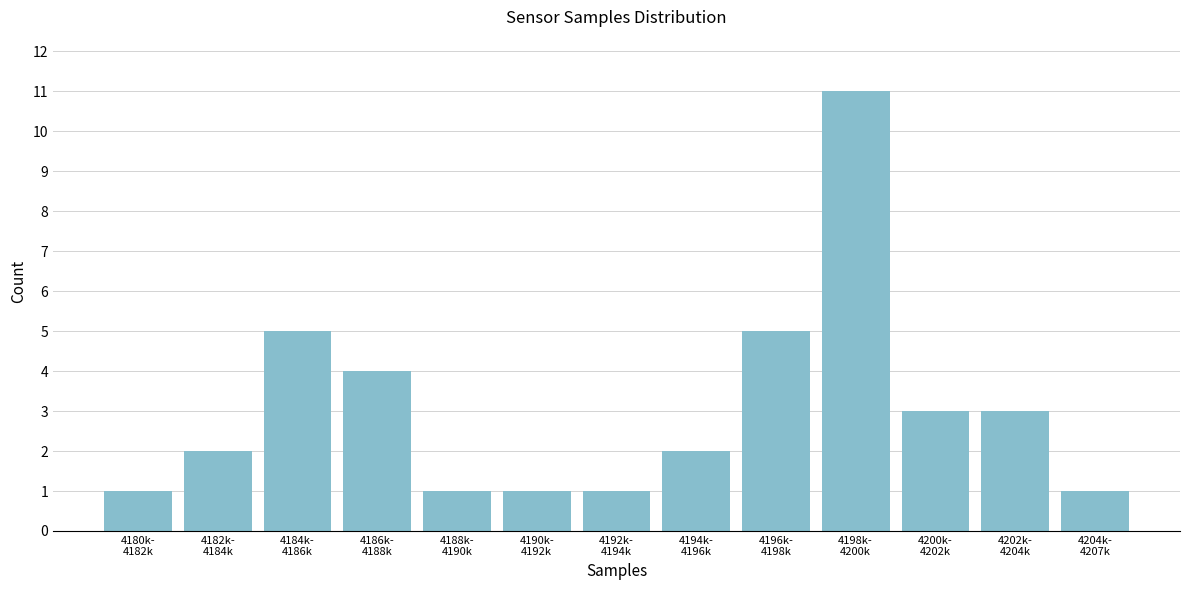

Reading right to left, list all the values displayed in this chart.

1	3	3	11	5	2	1	1	1	4	5	2	1